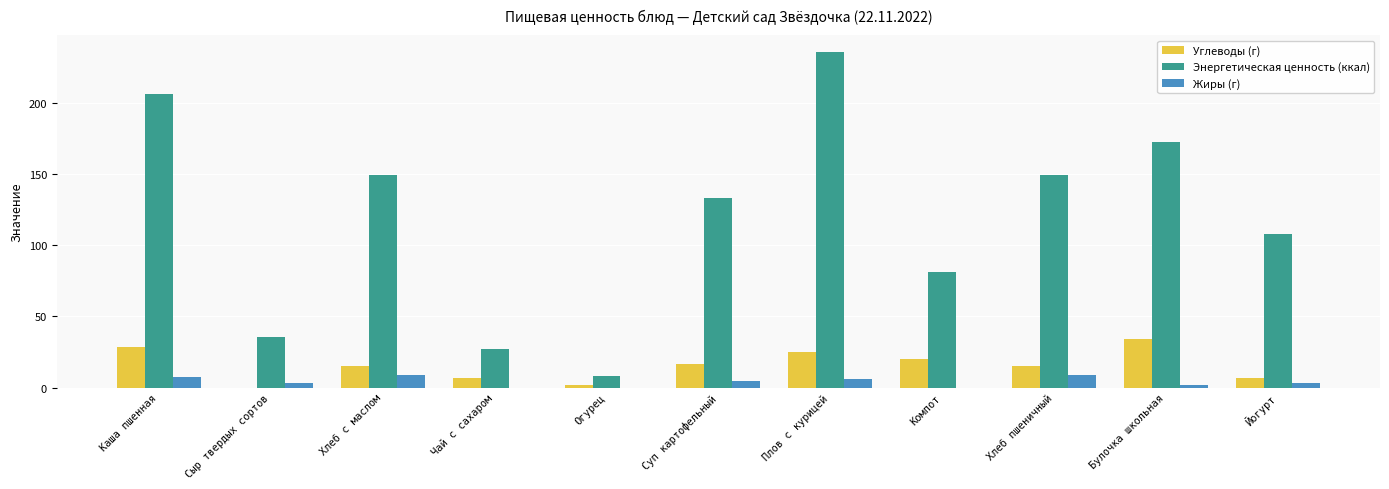

How many groups of bars are there?

11